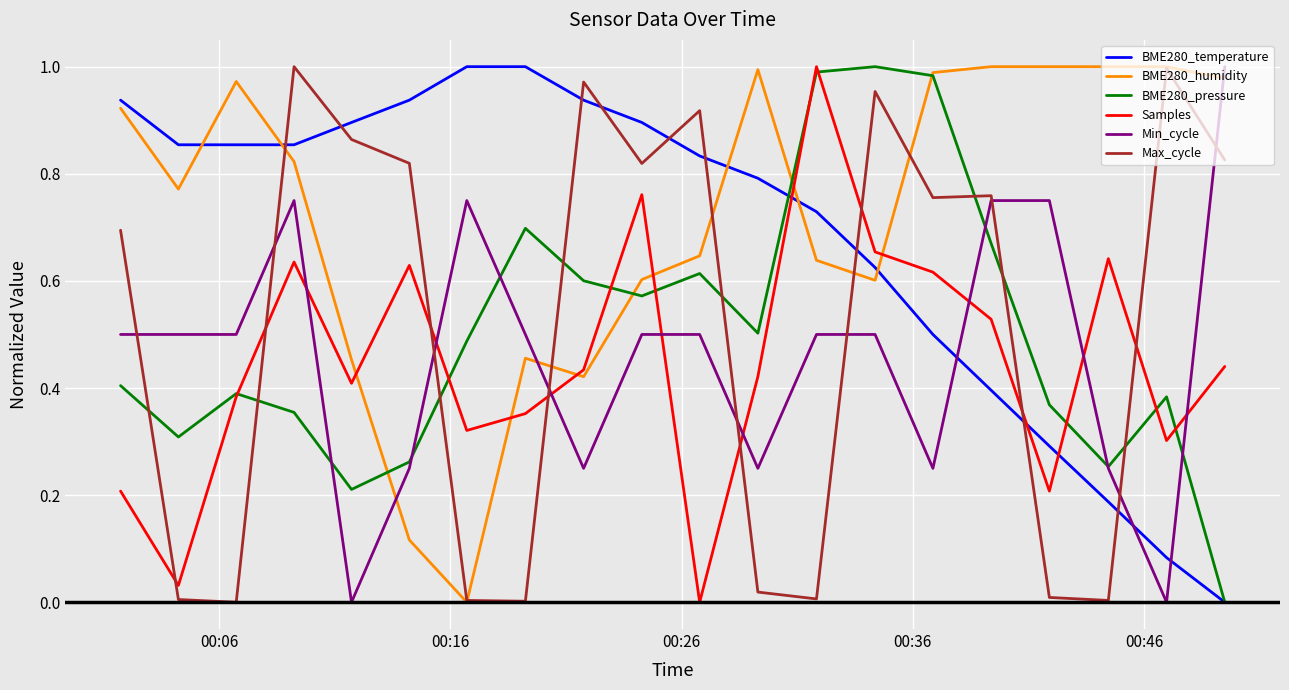

True or false: BME280_humidity and BME280_temperature cross at least once.

True